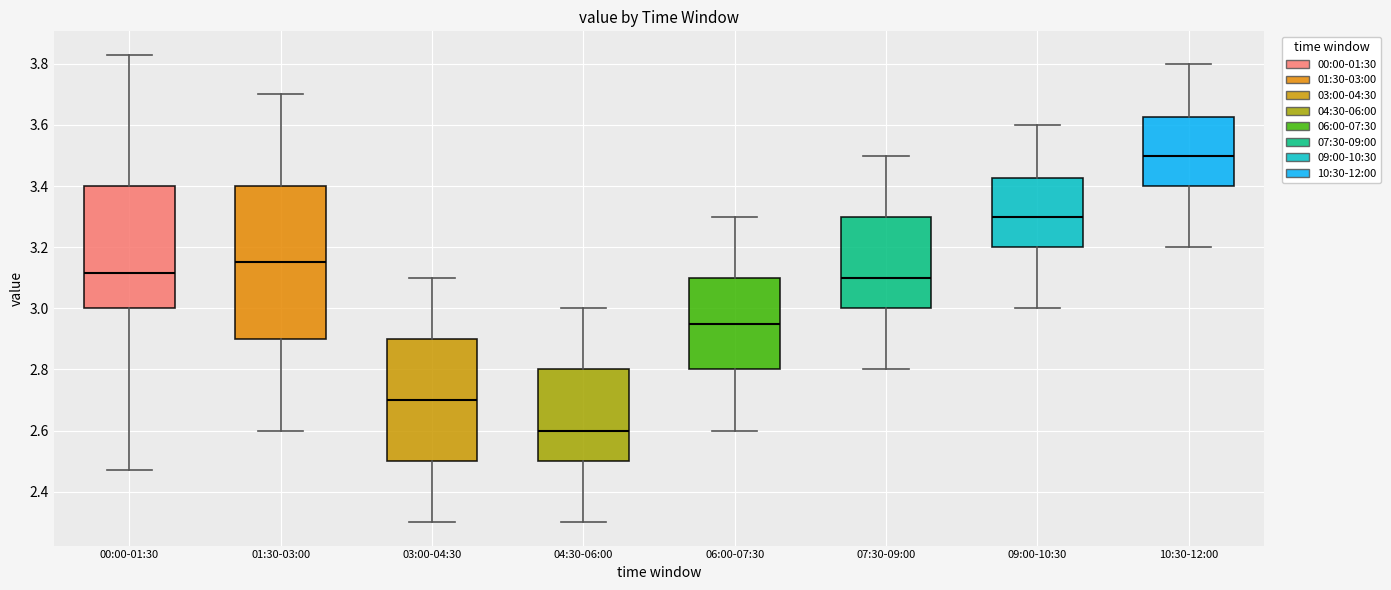

Reading left to right, read every box against the y-axis: the position of its median line, the range the box covers, and the ends of its whiskers. The values are not printed on the chart, so give them approximately, as read against the axis.

00:00-01:30: median 3.12, box 3.00 to 3.40, whiskers 2.48 to 3.84
01:30-03:00: median 3.16, box 2.90 to 3.40, whiskers 2.60 to 3.70
03:00-04:30: median 2.70, box 2.50 to 2.90, whiskers 2.30 to 3.10
04:30-06:00: median 2.60, box 2.50 to 2.80, whiskers 2.30 to 3.00
06:00-07:30: median 2.96, box 2.80 to 3.10, whiskers 2.60 to 3.30
07:30-09:00: median 3.10, box 3.00 to 3.30, whiskers 2.80 to 3.50
09:00-10:30: median 3.30, box 3.20 to 3.42, whiskers 3.00 to 3.60
10:30-12:00: median 3.50, box 3.40 to 3.62, whiskers 3.20 to 3.80